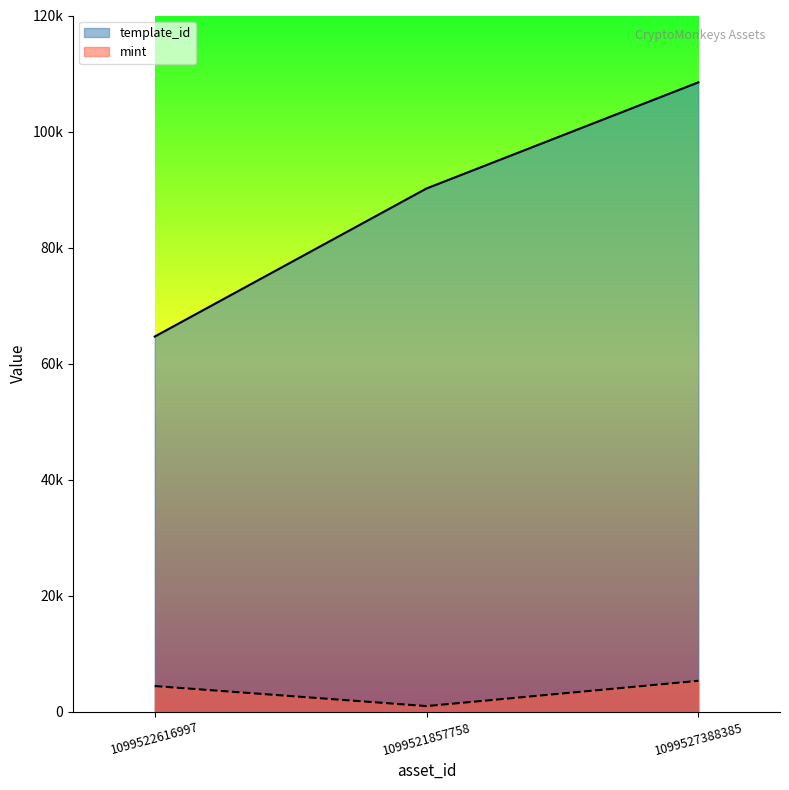

What is the label of the 3rd point from the right?

1099522616997